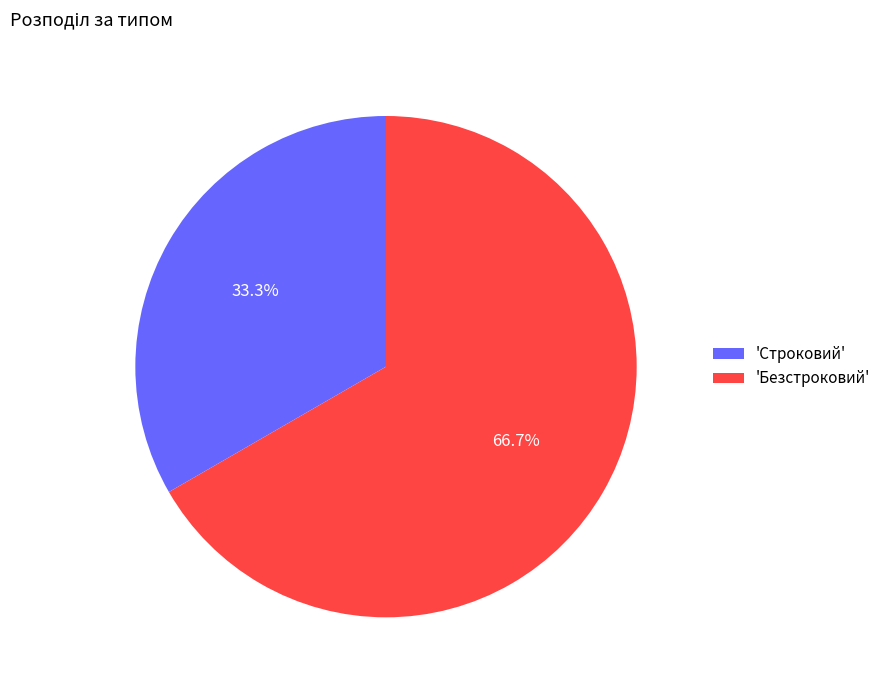

Approximately how many times larger is the value at 'Безстроковий' compared to 'Строковий'?

2.0